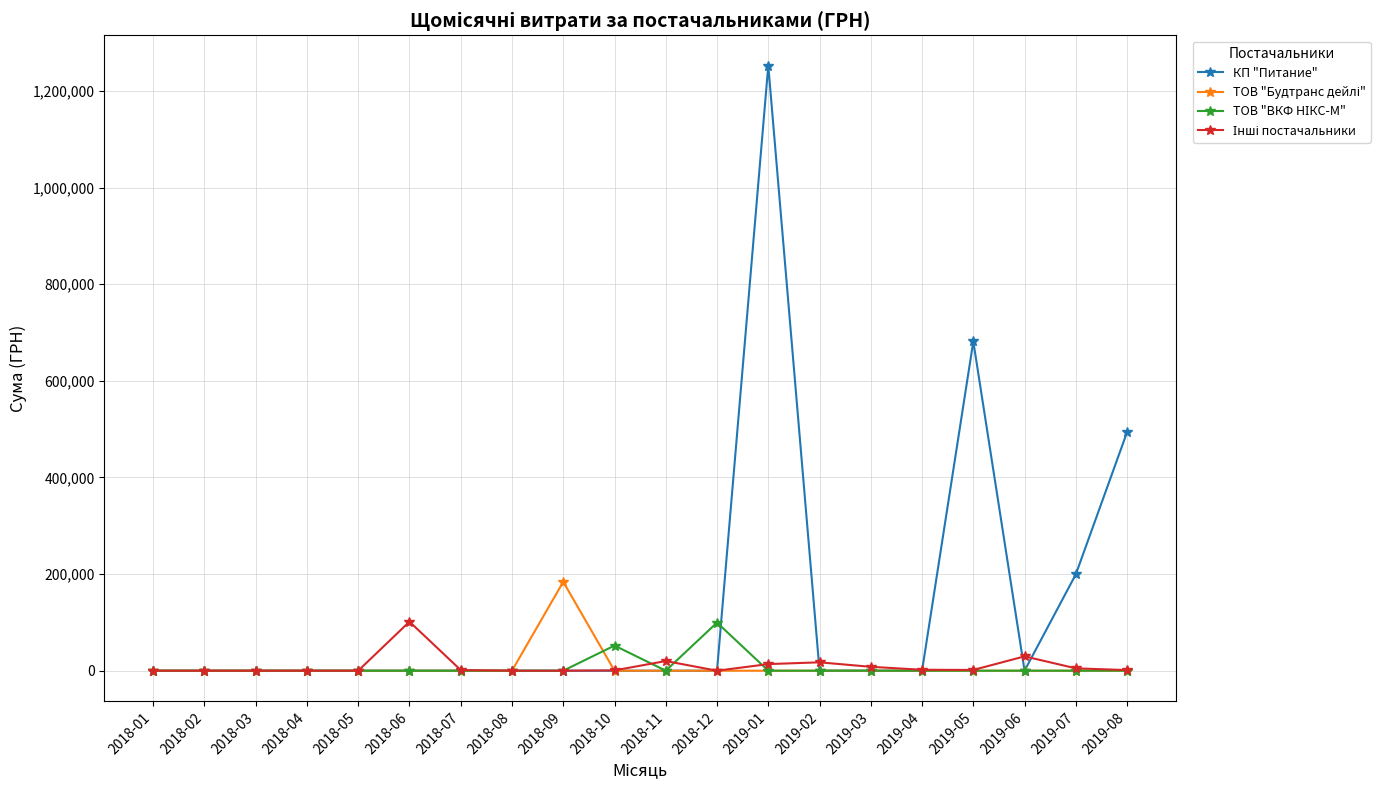

Which label corresponds to the largest value in the chart?

2019-01